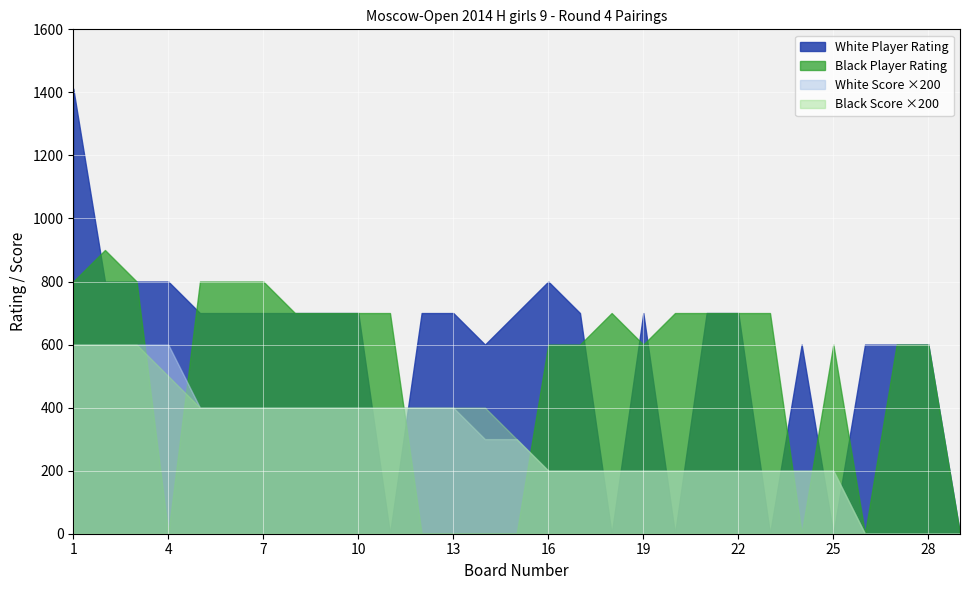

Between 17 and 23, which series saw the biggest shift?

White Player Rating